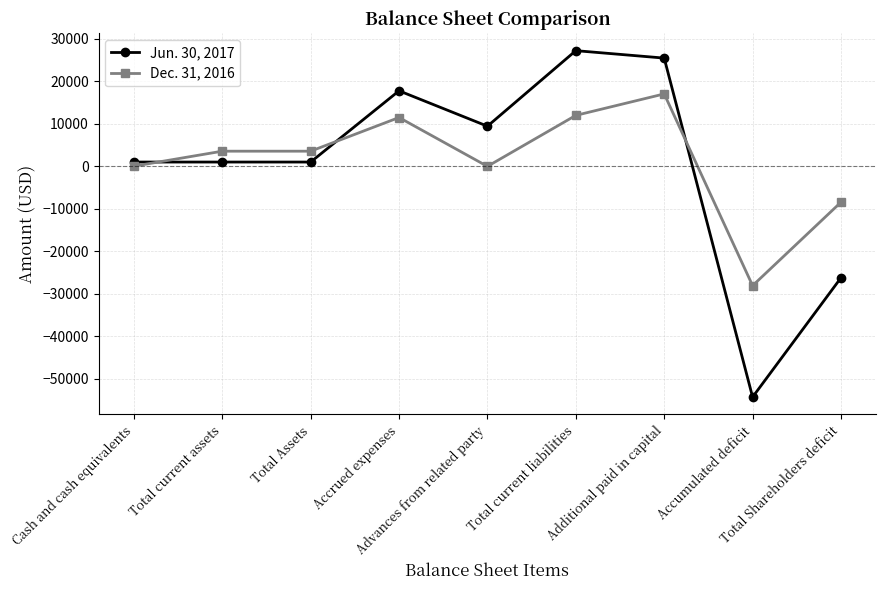

What is the label of the 5th point from the left?

Advances from related party